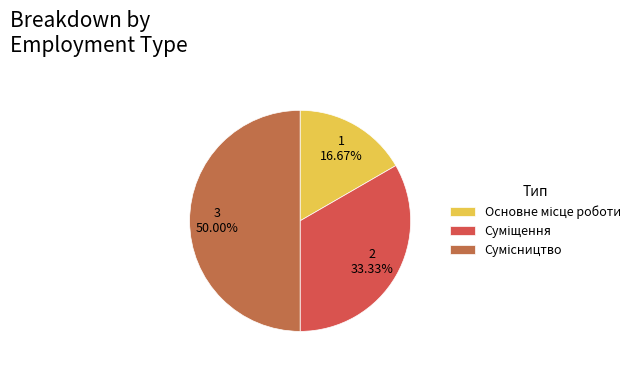

Which has a higher value, Сумісництво or Суміщення?

Сумісництво